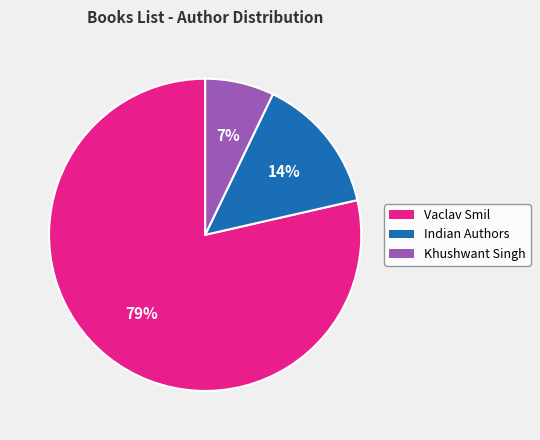

Rank the categories by value from lowest to highest.

Khushwant Singh, Indian Authors, Vaclav Smil